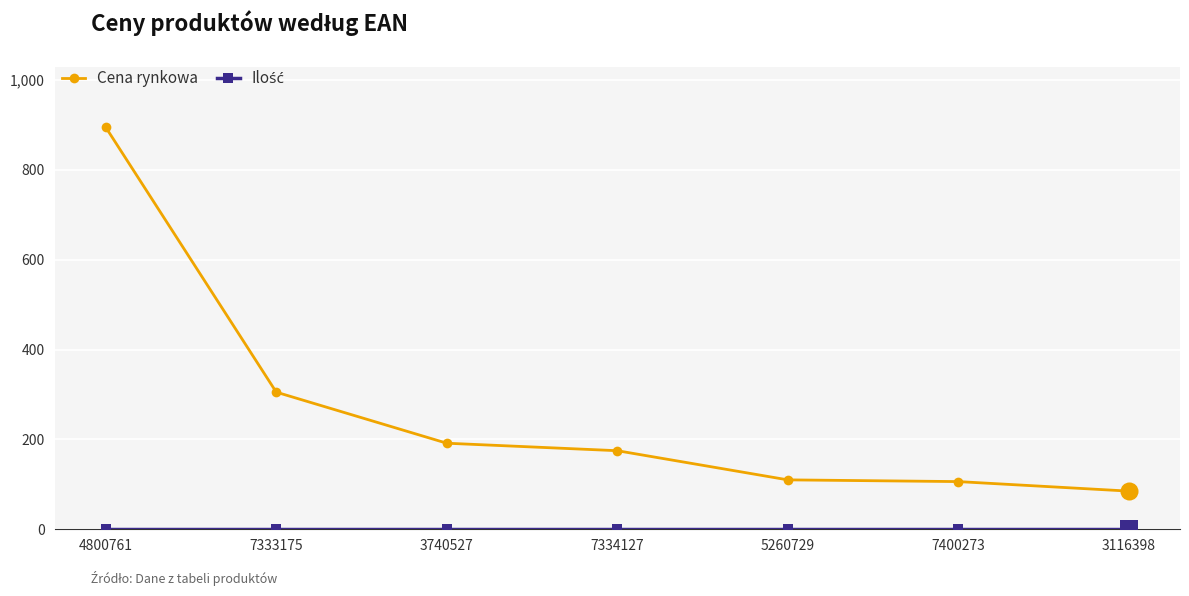

True or false: Cena rynkowa has more than 1 interior local peaks.

False